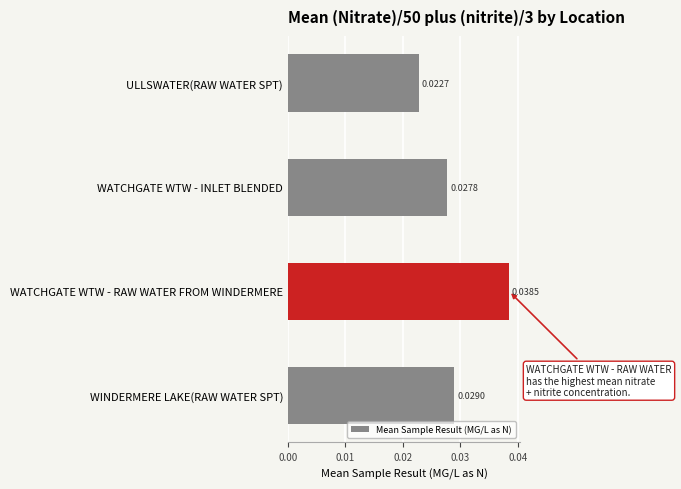

How many values are between 0 and 1?

4